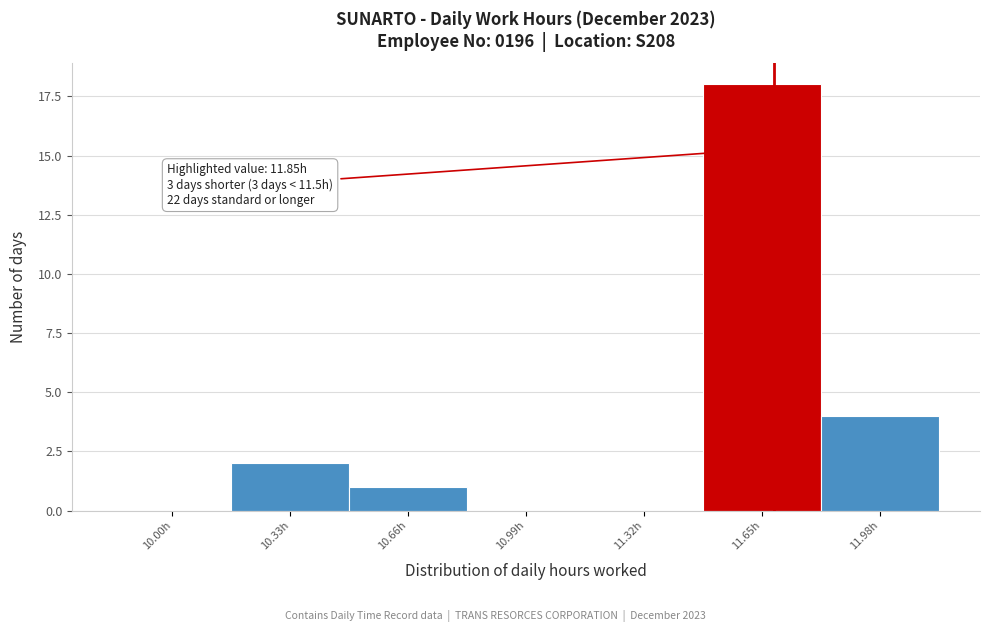

Reading left to right, transcribe all the data shown in this chart.

10.00h=0	10.33h=2	10.66h=1	10.99h=0	11.32h=0	11.65h=18	11.98h=4